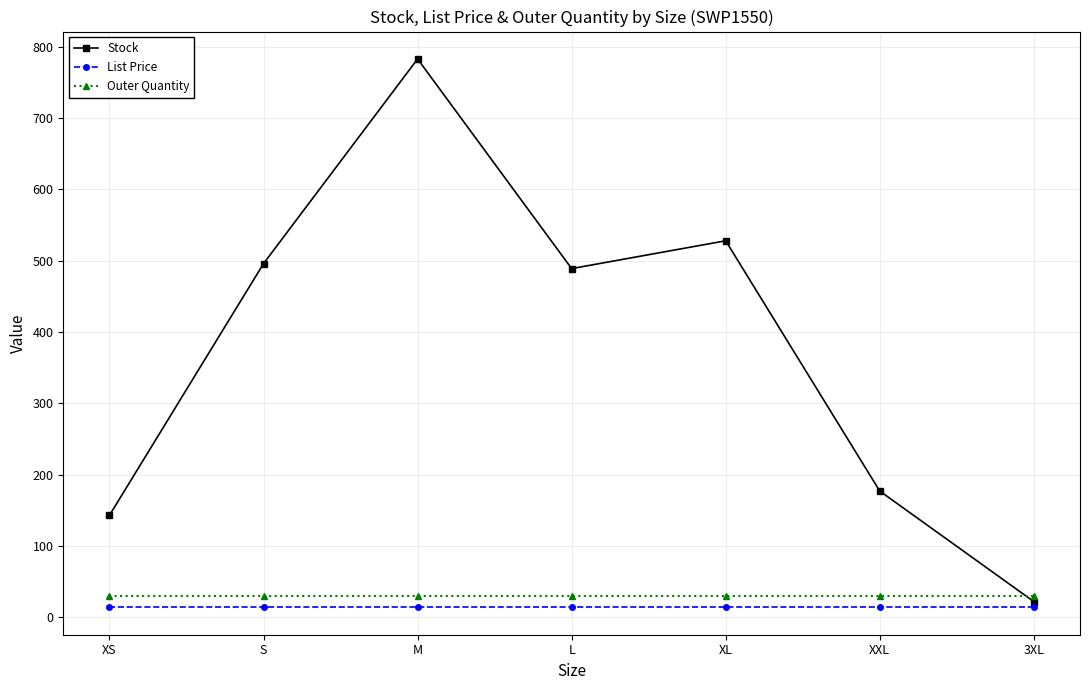

Between M and L, which series saw the biggest shift?

Stock